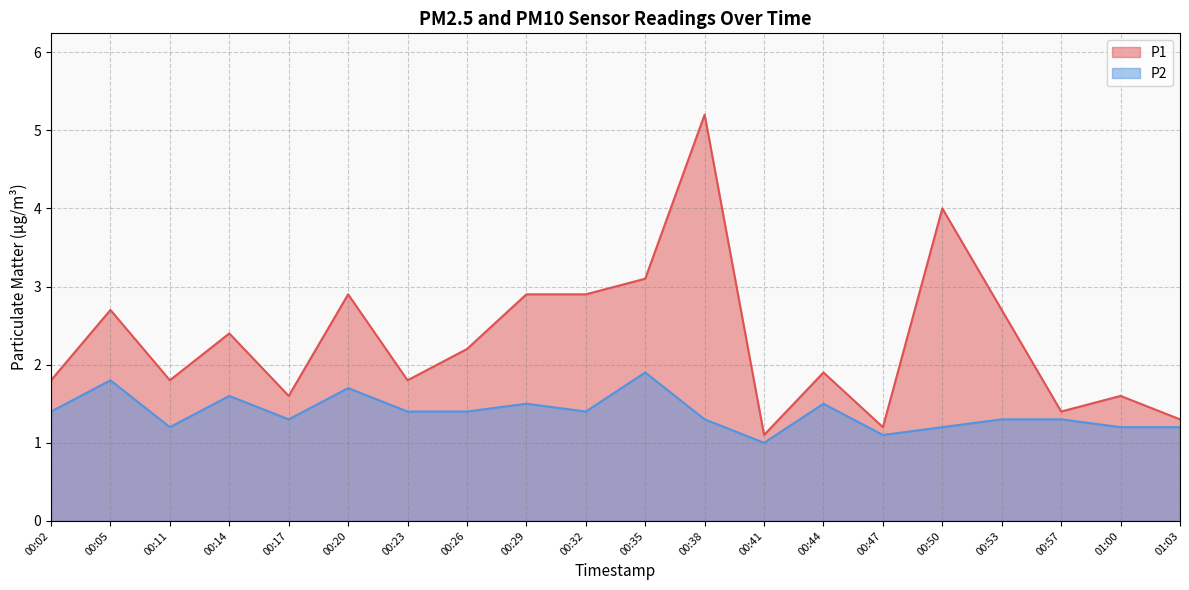

What is the total value across all series at 00:14?

4.0